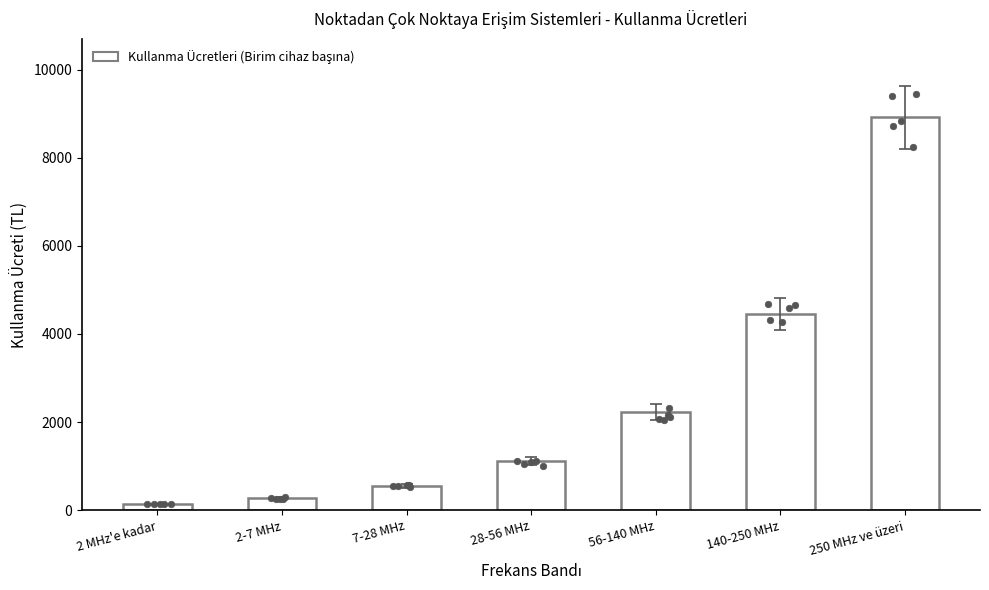

Approximately how many times larger is the value at 250 MHz ve üzeri compared to 7-28 MHz?

16.0